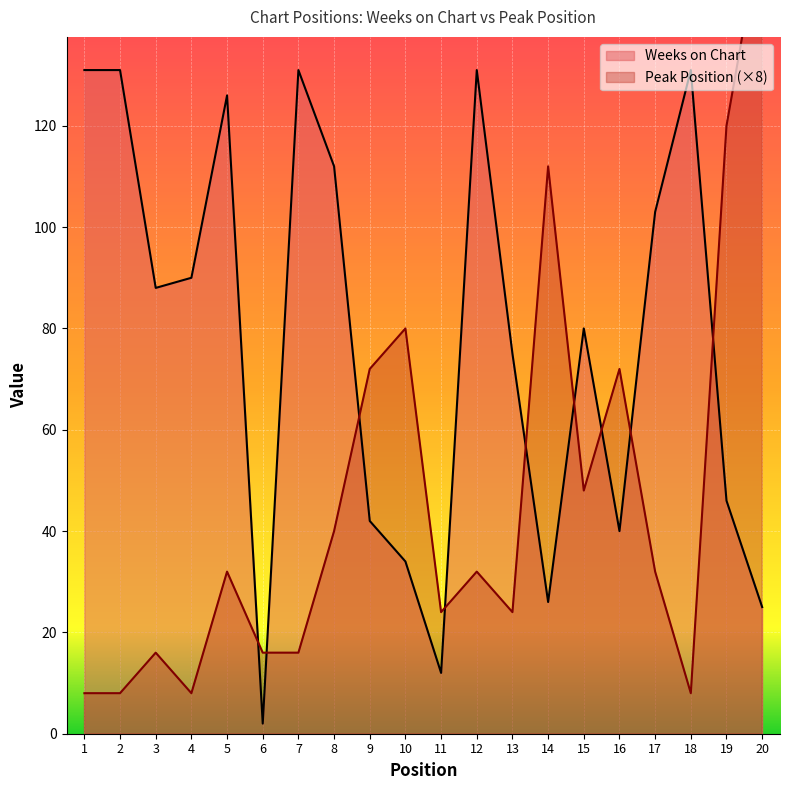

At which category does the chart reach its peak across all series?

20